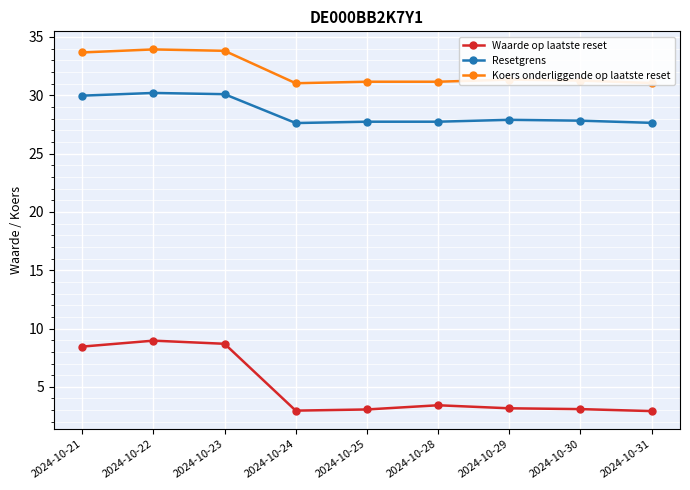

Which series has the largest total across all categories?

Koers onderliggende op laatste reset